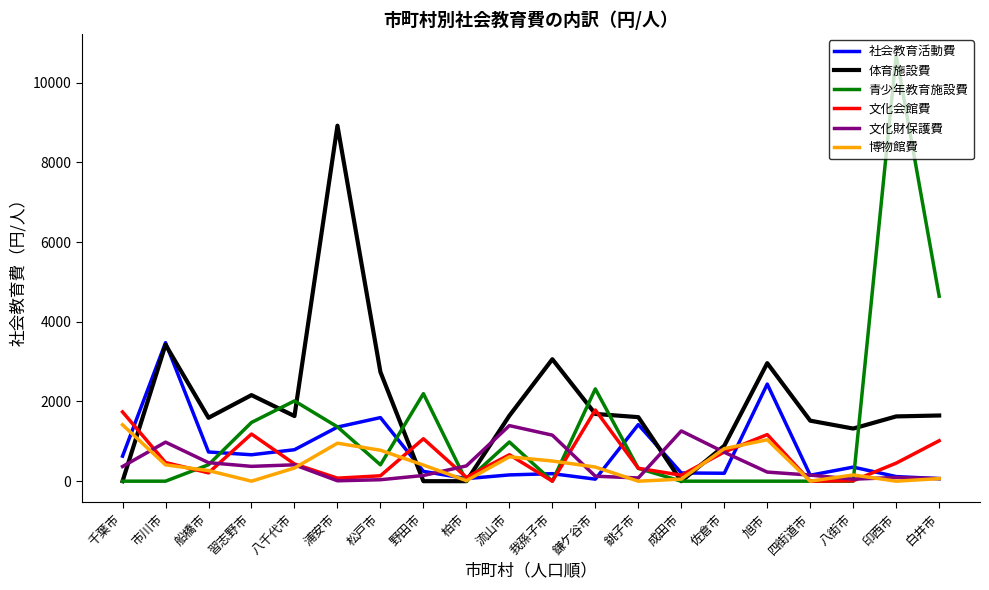

What is the difference between the highest and lowest values at 船橋市?

1382.5